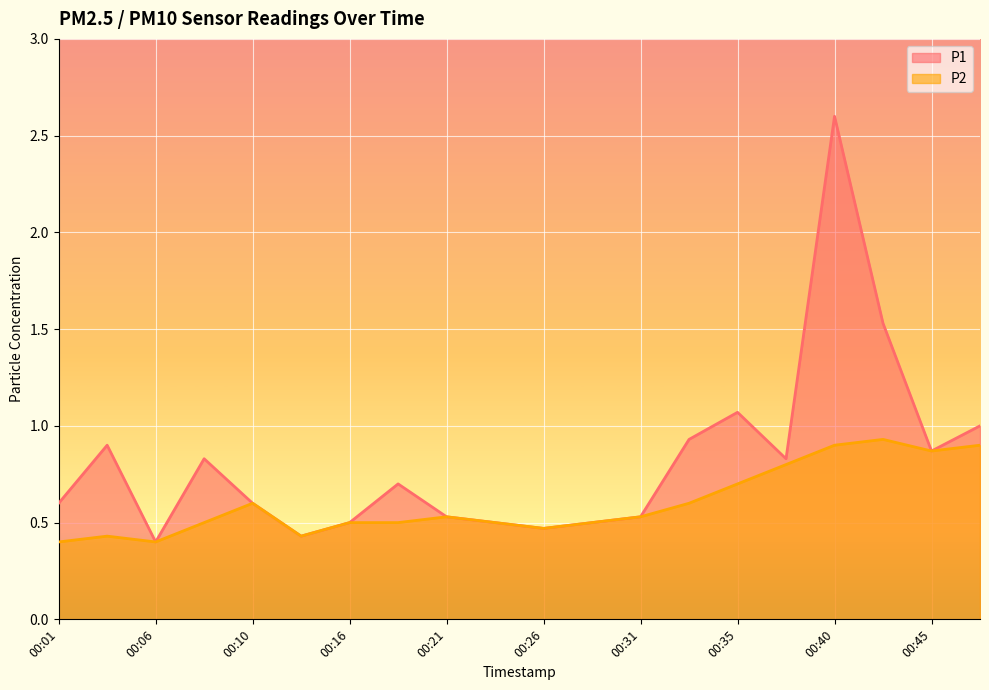

Reading right to left, transcribe all the data shown in this chart.

P1: 00:48=1.0	00:45=0.9	00:43=1.5	00:40=2.6	00:38=0.8	00:35=1.1	00:33=0.9	00:31=0.5	00:28=0.5	00:26=0.5	00:23=0.5	00:21=0.5	00:18=0.7	00:16=0.5	00:13=0.4	00:10=0.6	00:08=0.8	00:06=0.4	00:03=0.9	00:01=0.6
P2: 00:48=0.9	00:45=0.9	00:43=0.9	00:40=0.9	00:38=0.8	00:35=0.7	00:33=0.6	00:31=0.5	00:28=0.5	00:26=0.5	00:23=0.5	00:21=0.5	00:18=0.5	00:16=0.5	00:13=0.4	00:10=0.6	00:08=0.5	00:06=0.4	00:03=0.4	00:01=0.4